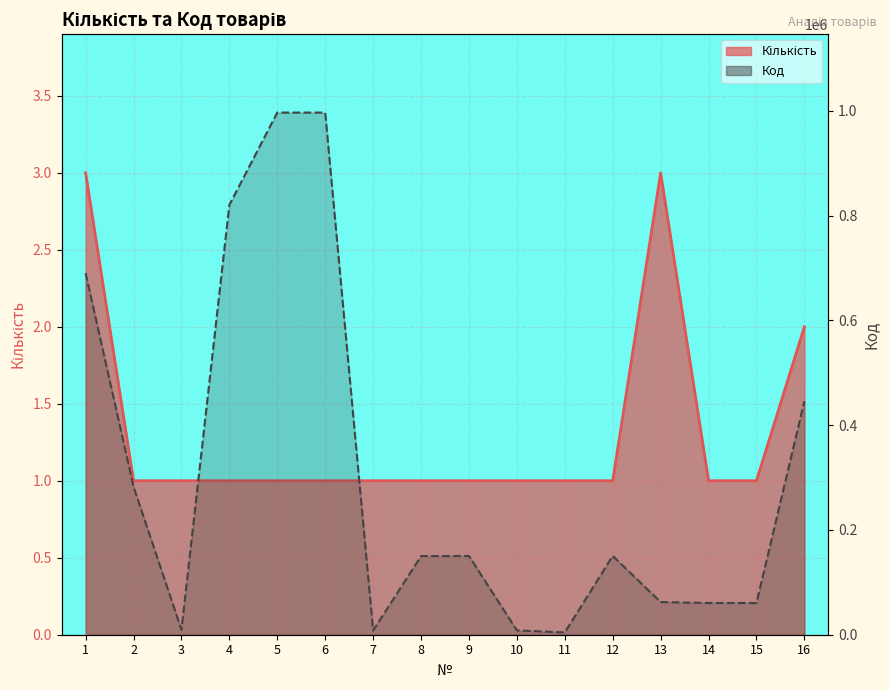

What is the change in value from 1 to 10?

-681729